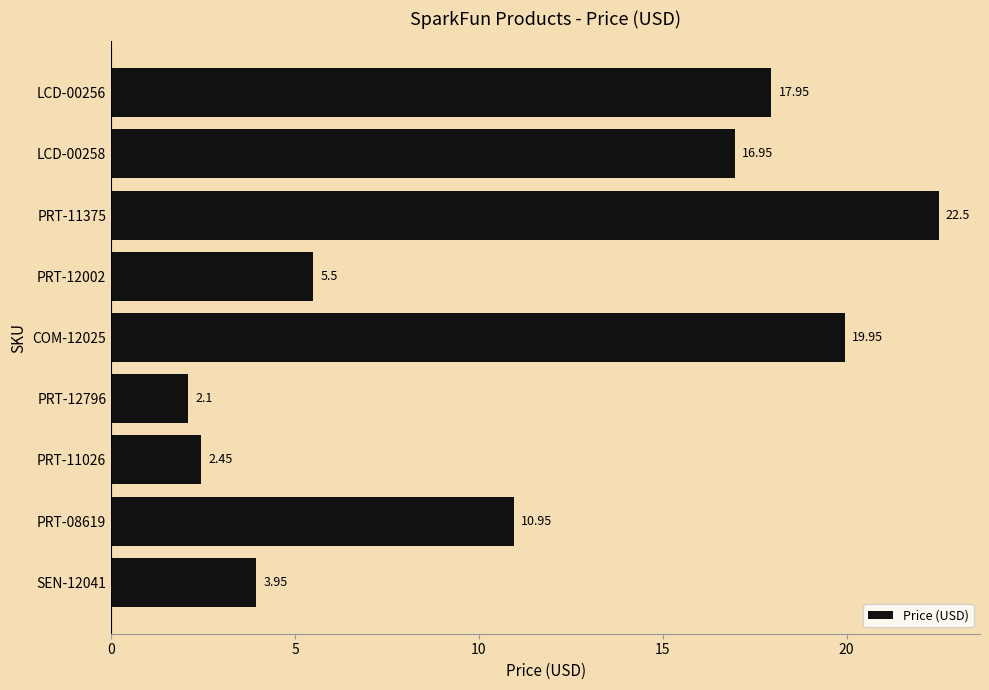

List the labels in order of value, largest first.

PRT-11375, COM-12025, LCD-00256, LCD-00258, PRT-08619, PRT-12002, SEN-12041, PRT-11026, PRT-12796